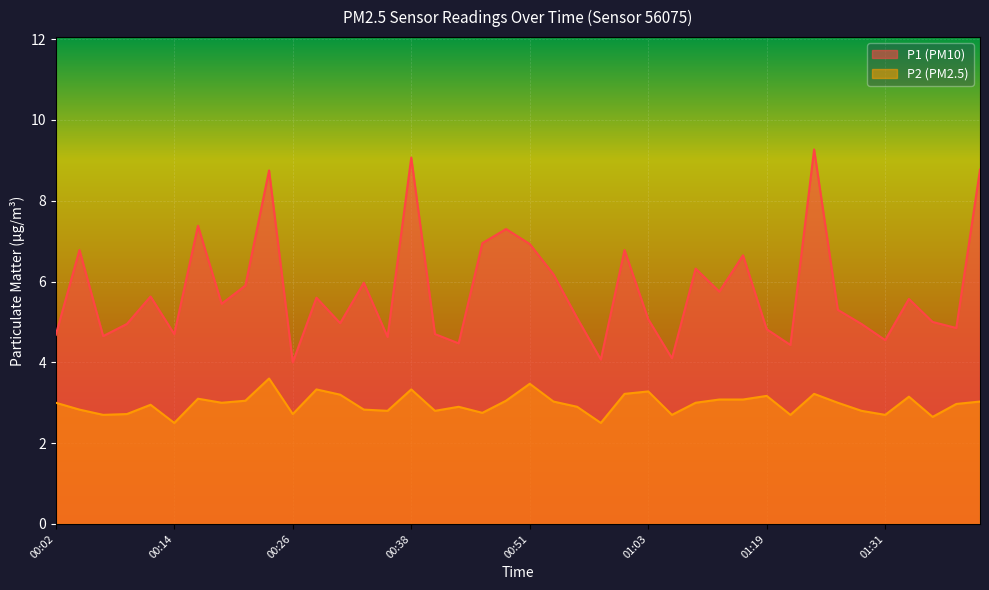

What is the difference between the P1 values at 00:04 and 00:19?

1.3